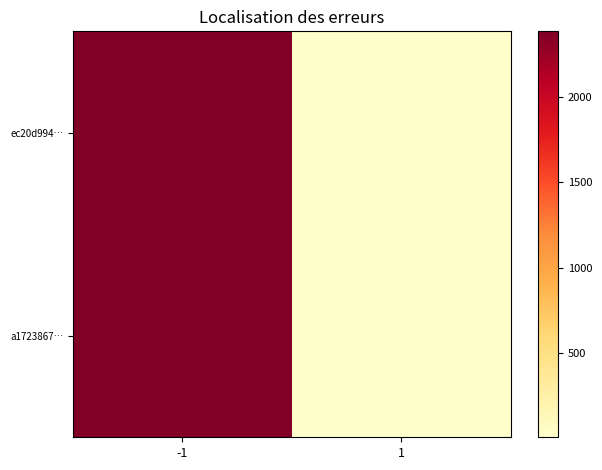

What is the total value across all series at -1?

4768